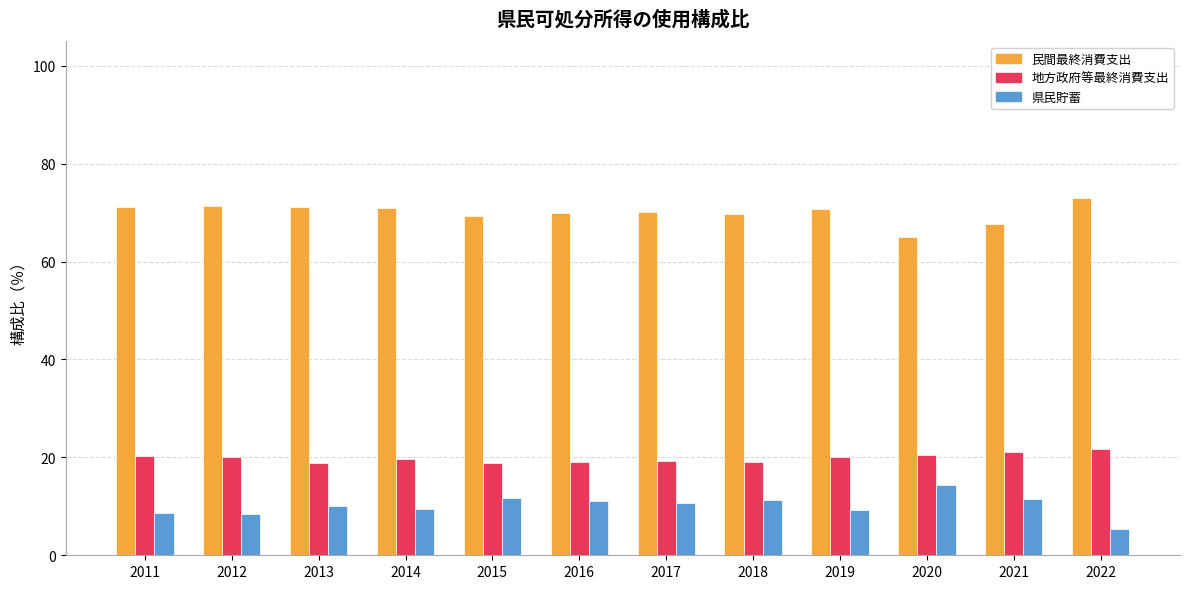

What is the difference between the maximum and second lowest values in the 民間最終消費支出 series?

5.4